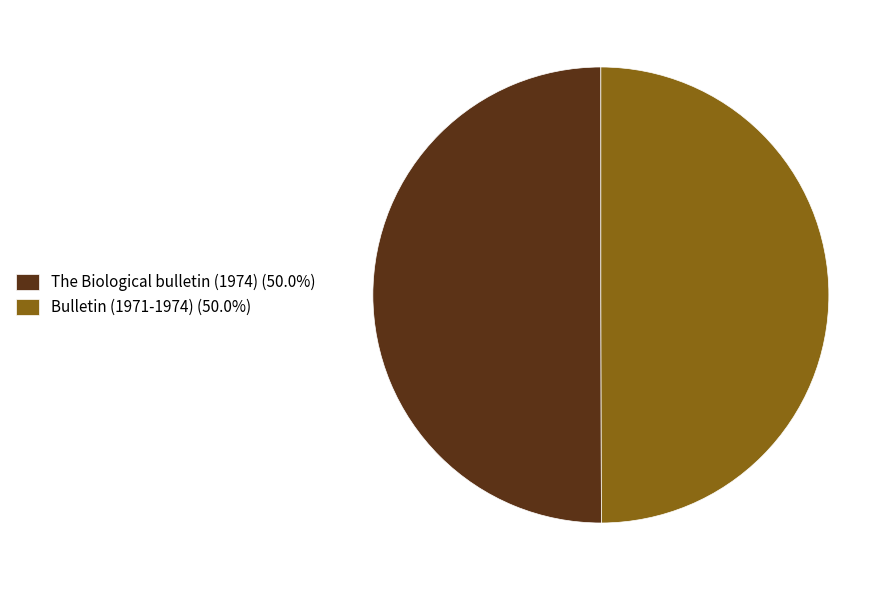

Combined, do Bulletin (1971-1974) (50.0%) and The Biological bulletin (1974) (50.0%) account for over 50%?

Yes